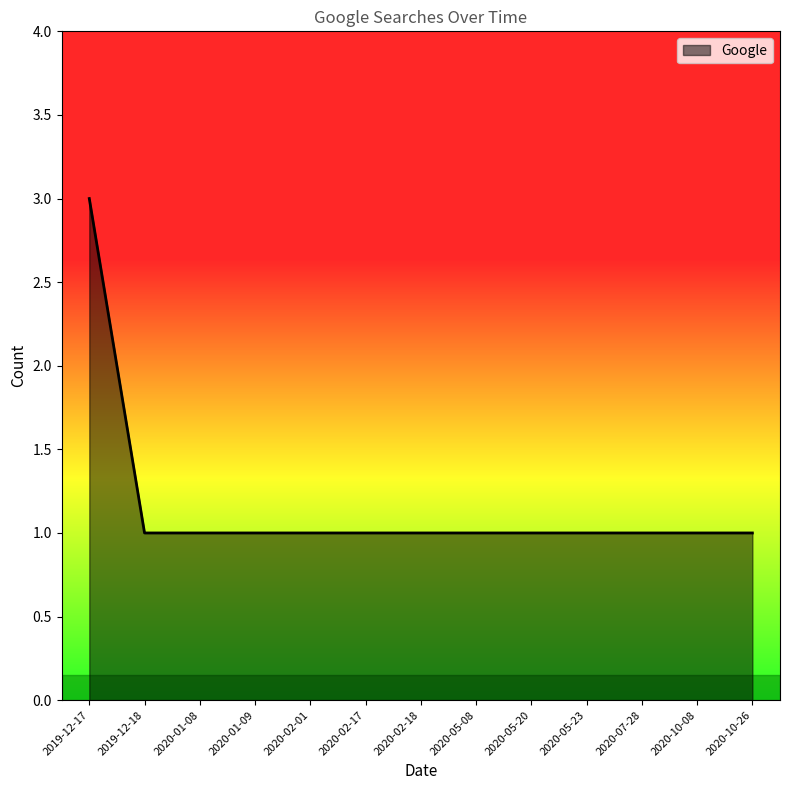

What is the minimum value shown in the chart?

1